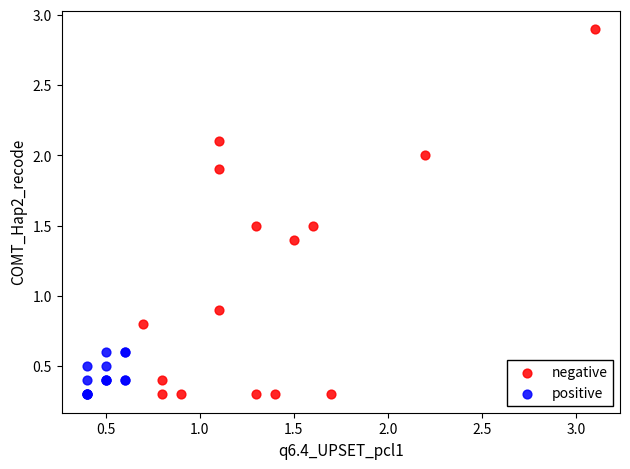

Which series has the largest Y range (max minus min)?

negative